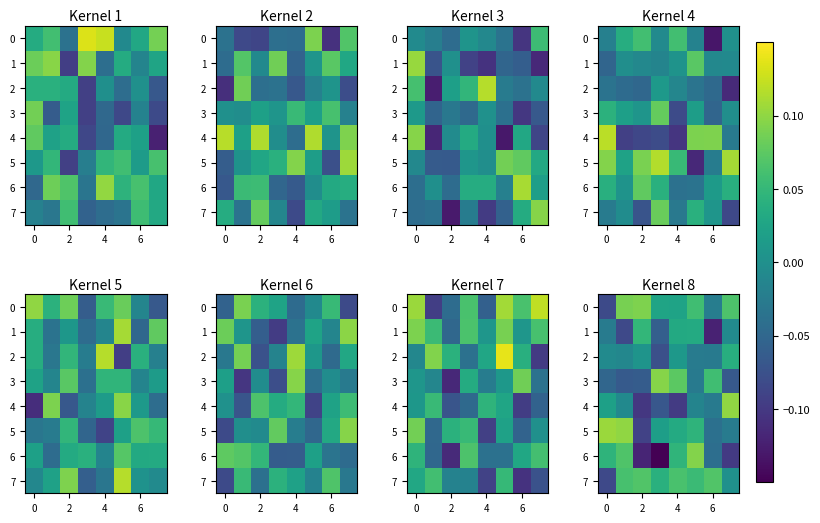

How many distinct data groups are displayed?

8